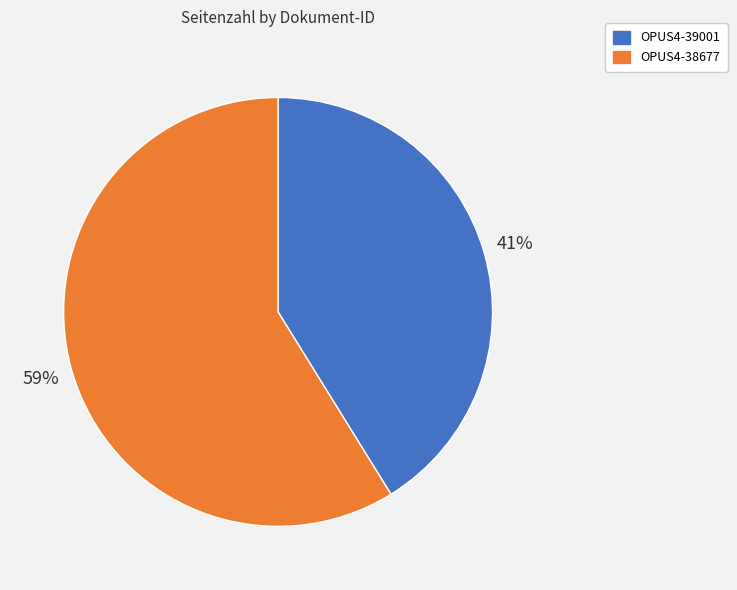

Is the sum of OPUS4-39001 and OPUS4-38677 greater than half?

Yes